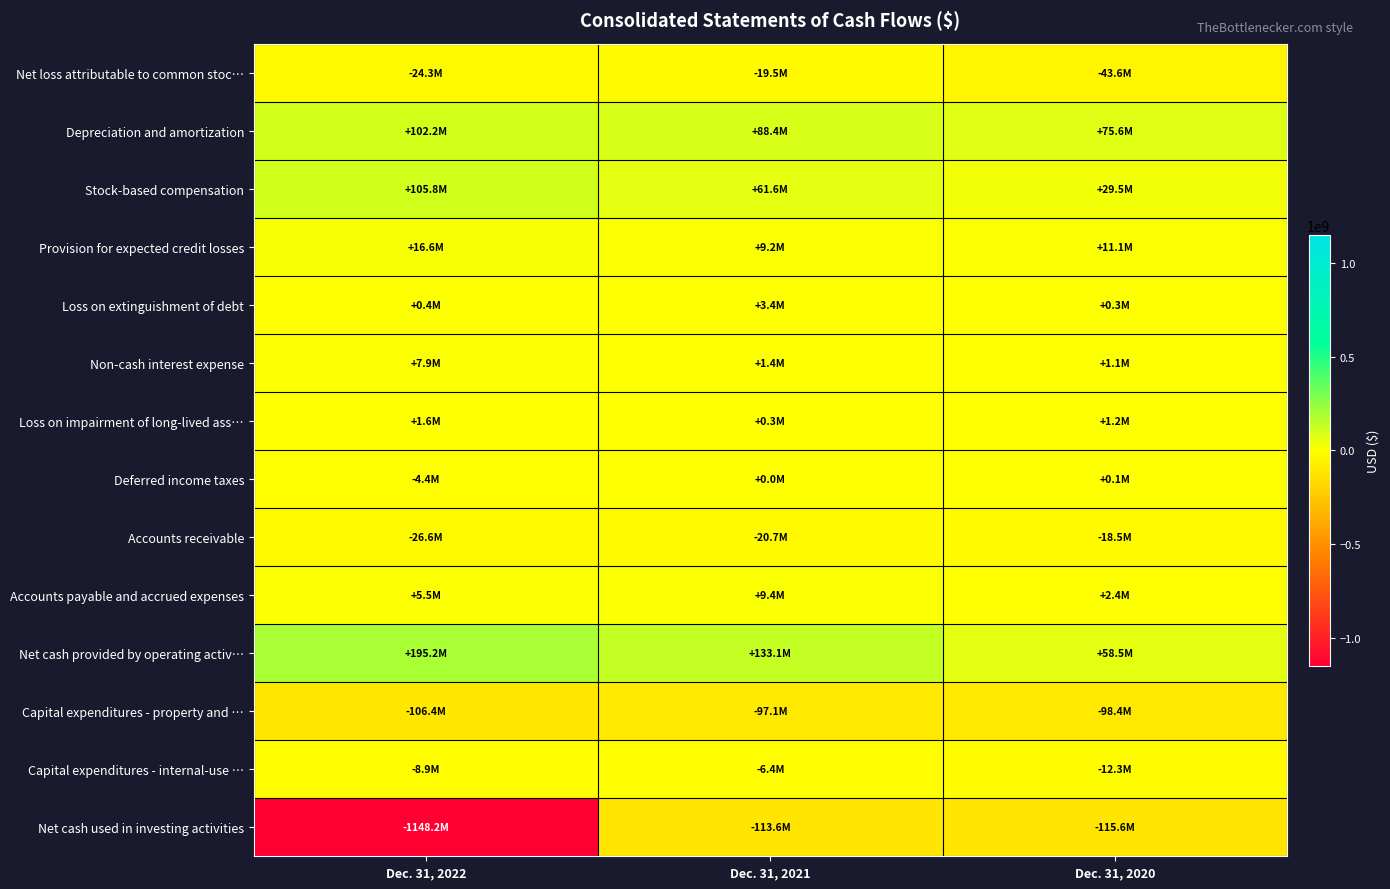

Rank the series at Dec. 31, 2020 from lowest to highest value.

Net cash used in investing activities, Capital expenditures - property and …, Net loss attributable to common stoc…, Accounts receivable, Capital expenditures - internal-use …, Deferred income taxes, Loss on extinguishment of debt, Non-cash interest expense, Loss on impairment of long-lived ass…, Accounts payable and accrued expenses, Provision for expected credit losses, Stock-based compensation, Net cash provided by operating activ…, Depreciation and amortization